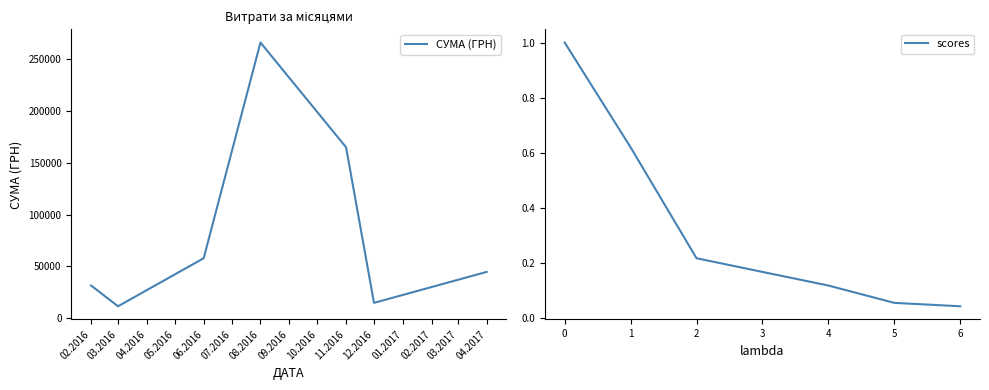

The value of СУМА (ГРН) at 12.2016 is 14600.0. True or false?

True